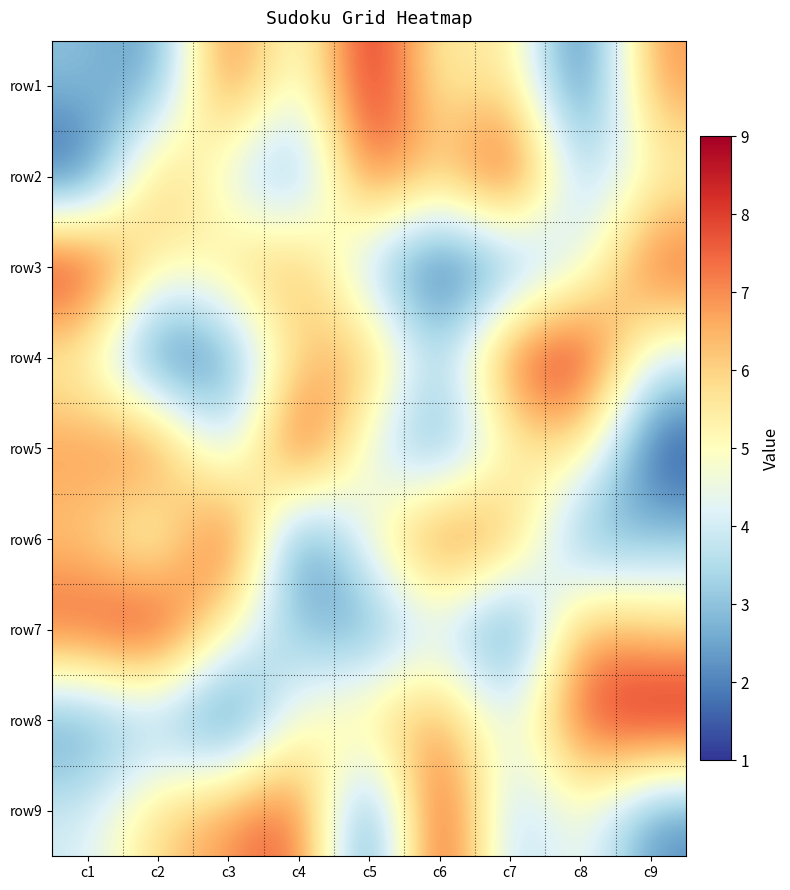

Which has a higher value, c4 or c1?

c4